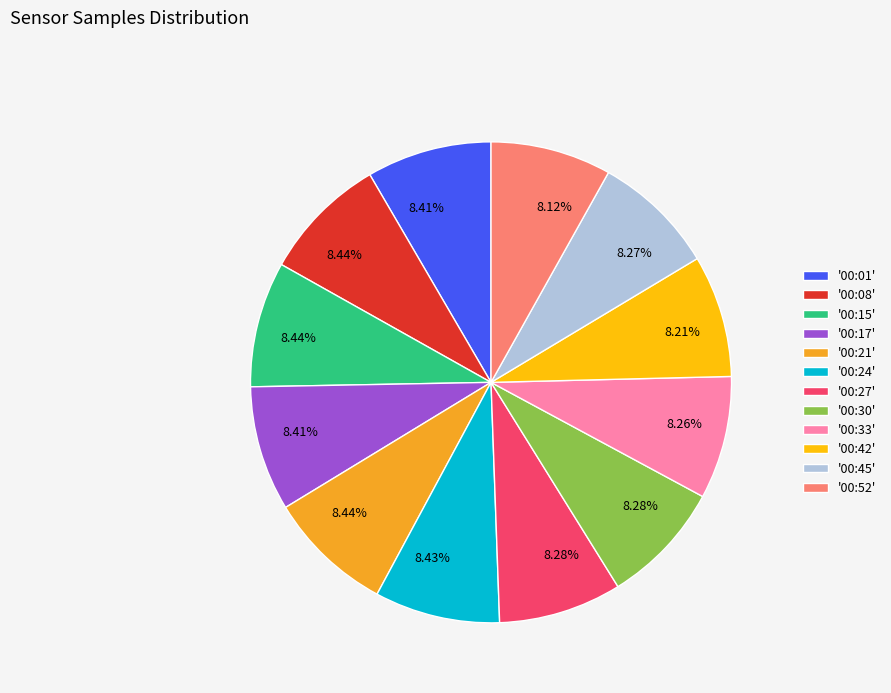

Is the sum of '00:17' and '00:52' greater than half?

No